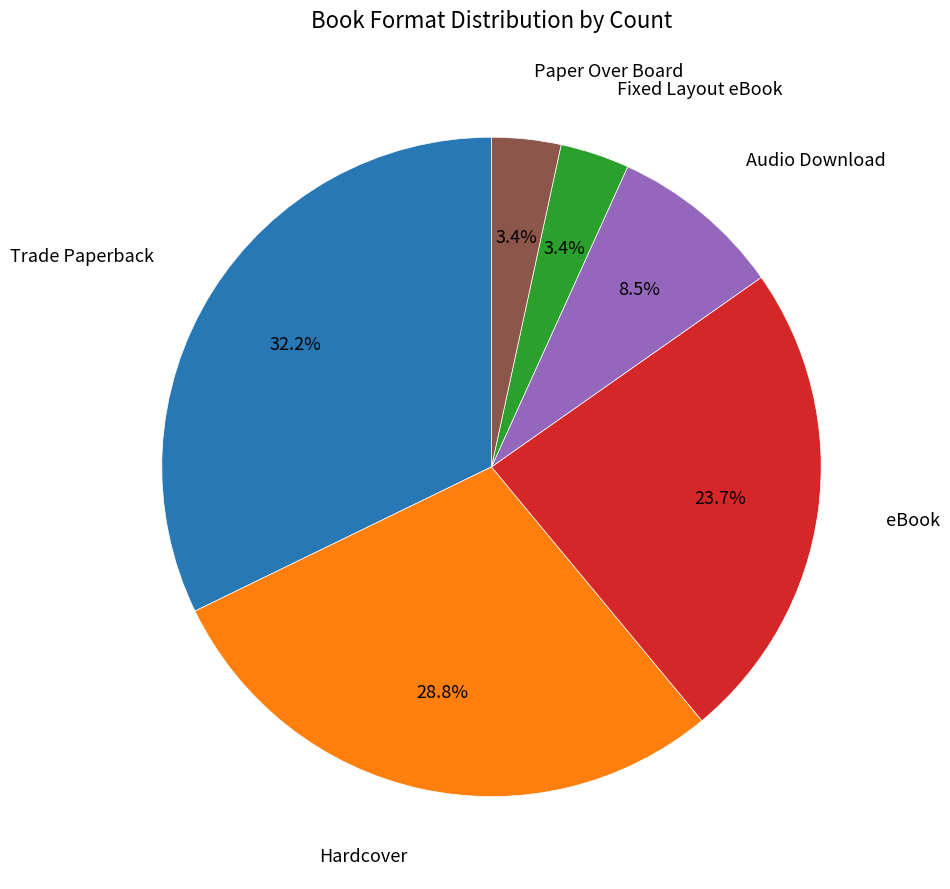

Is there any slice that represents more than half of the pie?

No